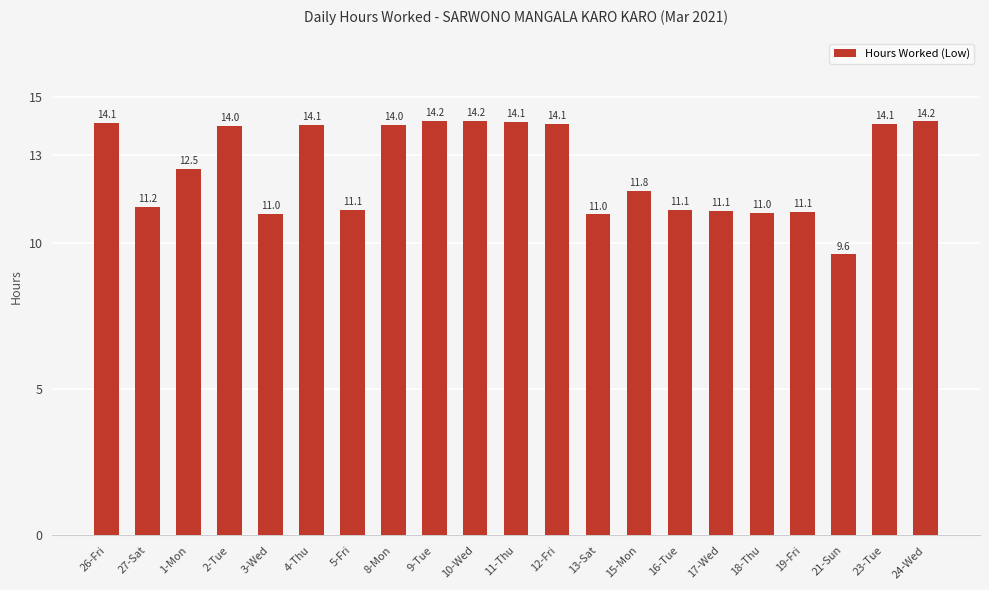

What value does the data have at 19-Fri?

11.1